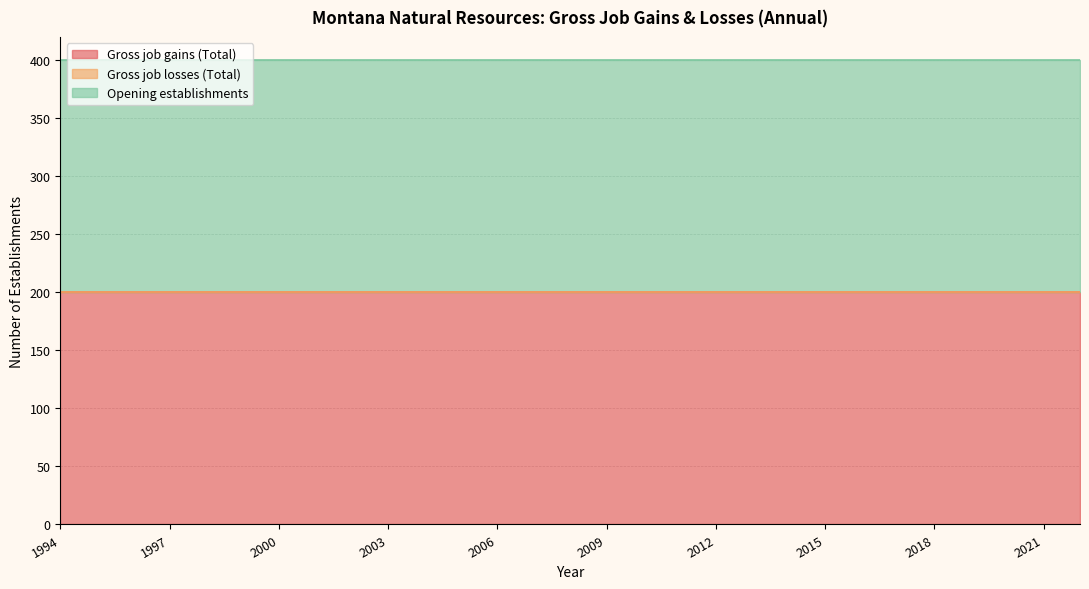

Which series has the largest total across all categories?

Gross job gains (Total)